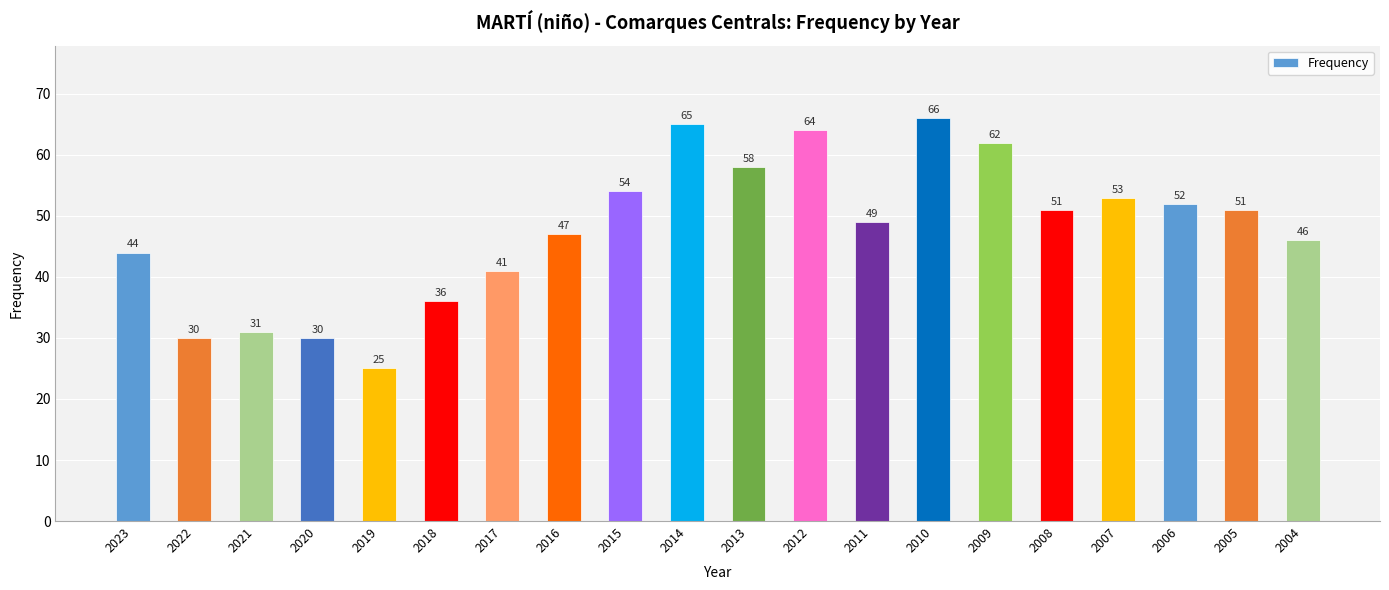

Where does the data first go above 51?

2015